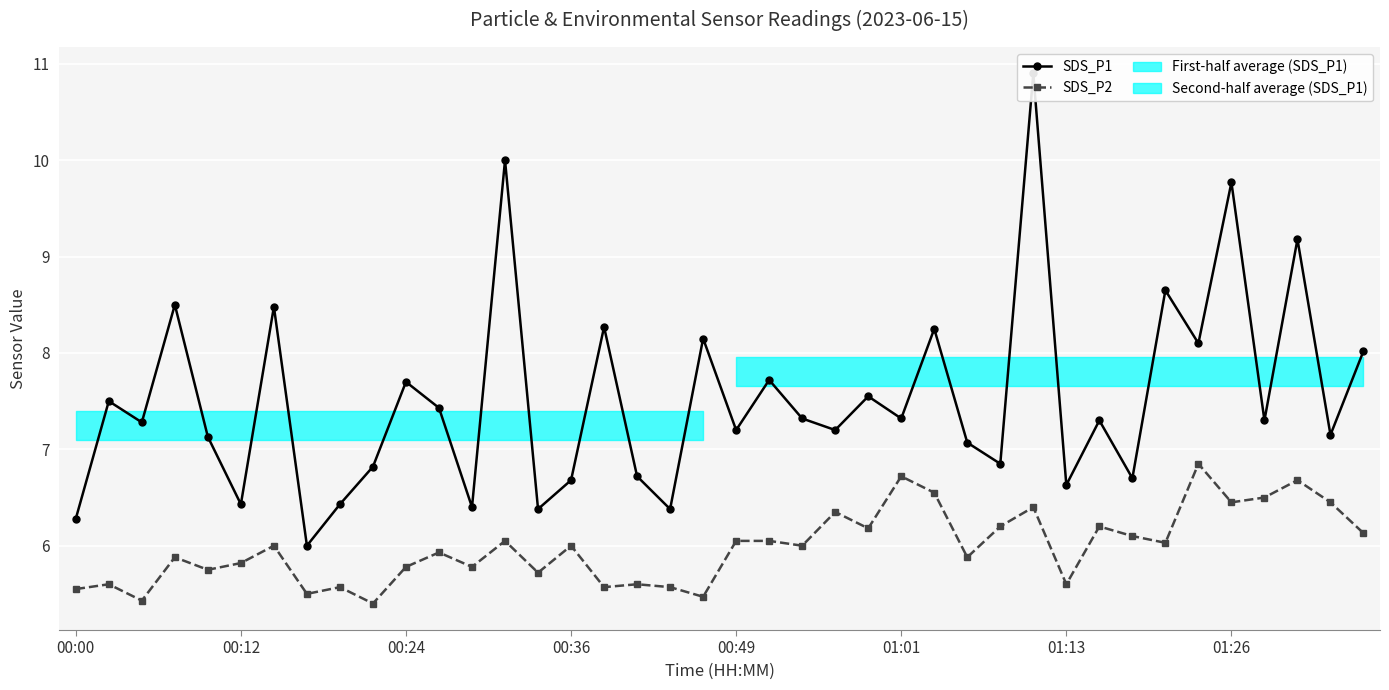

What is the minimum value for SDS_P2?

5.4